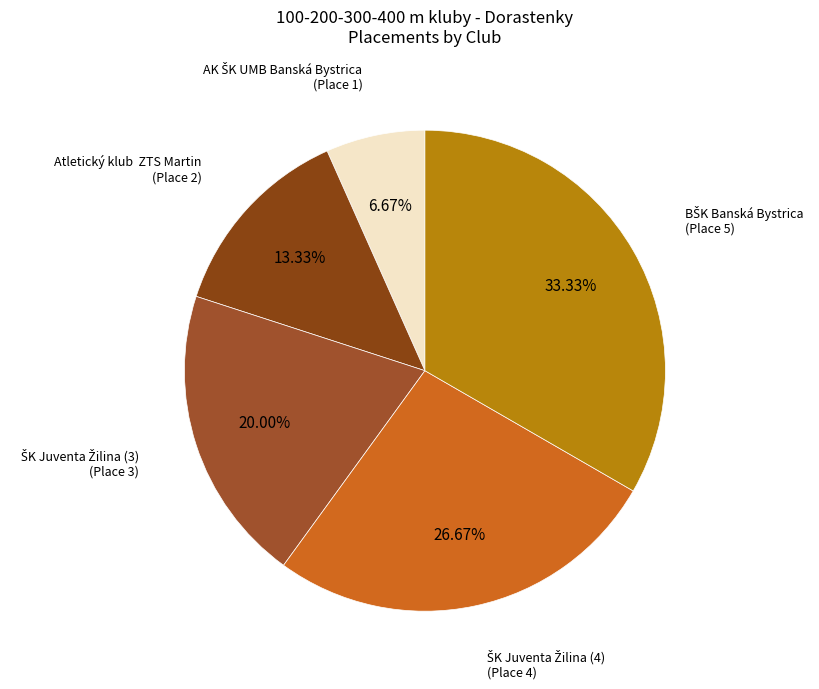

How many segments does this pie chart have?

5